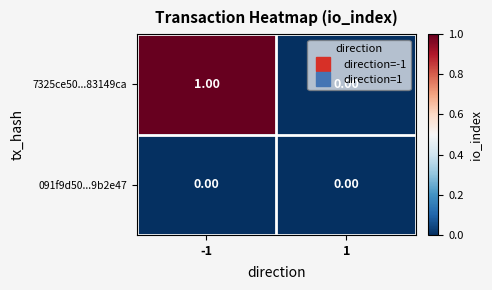

List the series in order of their overall mean, lowest first.

091f9d50...9b2e47, 7325ce50...83149ca